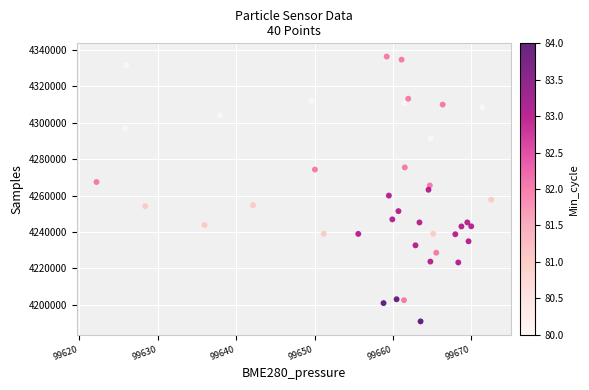

What is the range of Y values (max minus min)?

145477